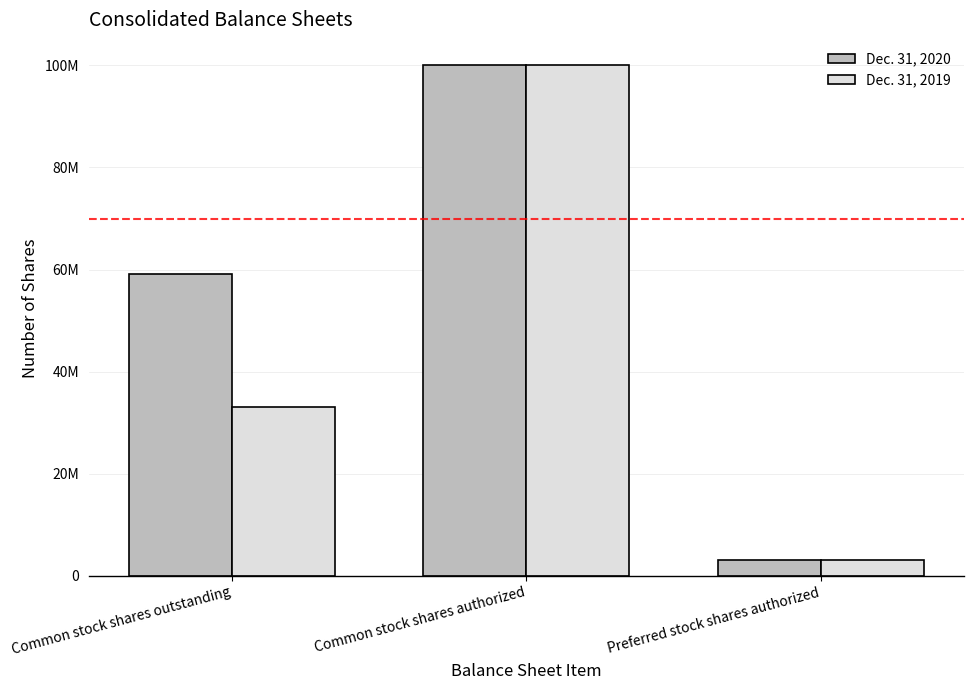

List the labels in order of Dec. 31, 2020 value, largest first.

Common stock shares authorized, Common stock shares outstanding, Preferred stock shares authorized